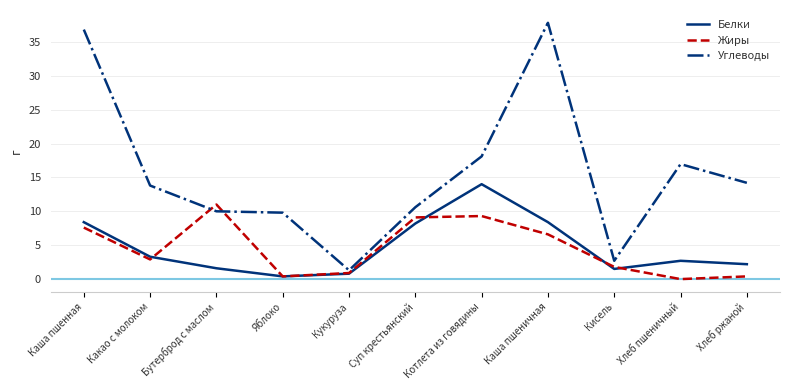

What value does the Углеводы series have at Какао с молоком?

13.8